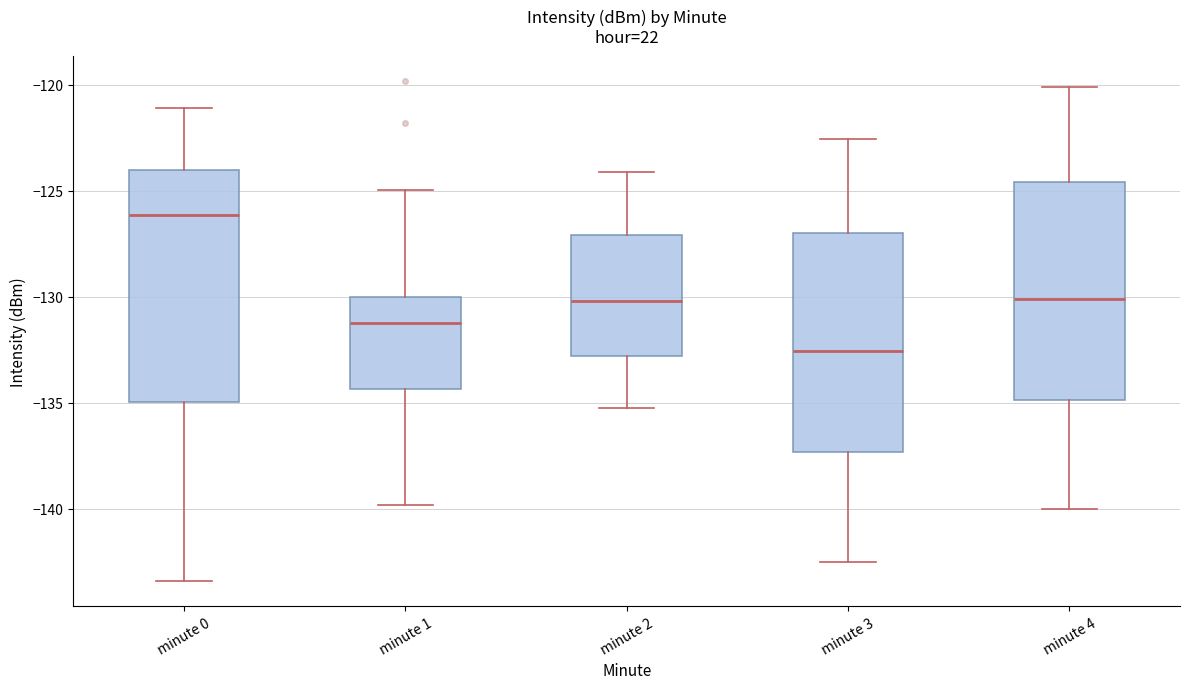

Comparing the boxes themselves (not the whiskers), which one is the tallest?

minute 0